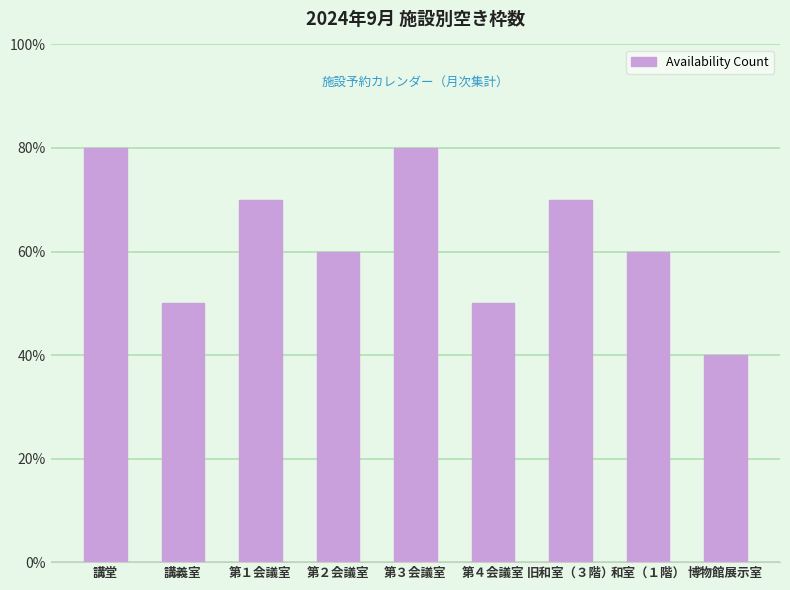

Read the value at 第２会議室.

6